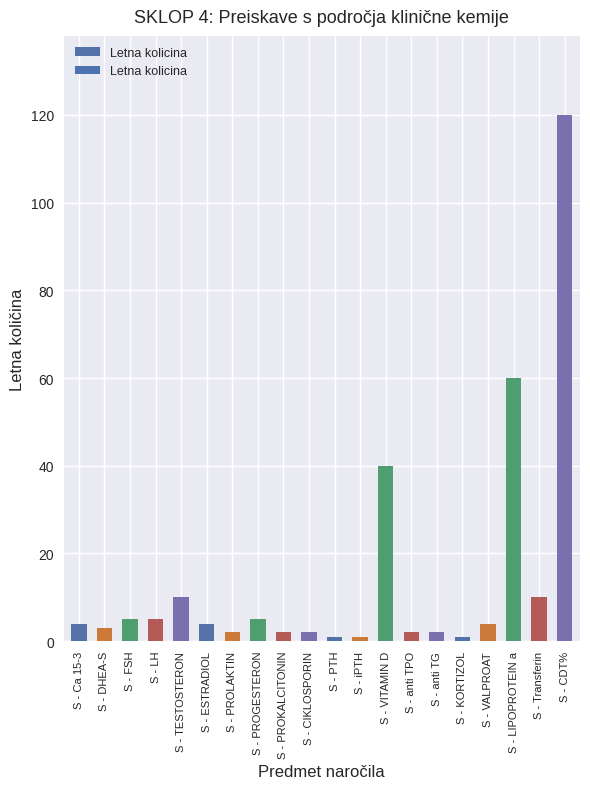

How many bars are there in total?

20